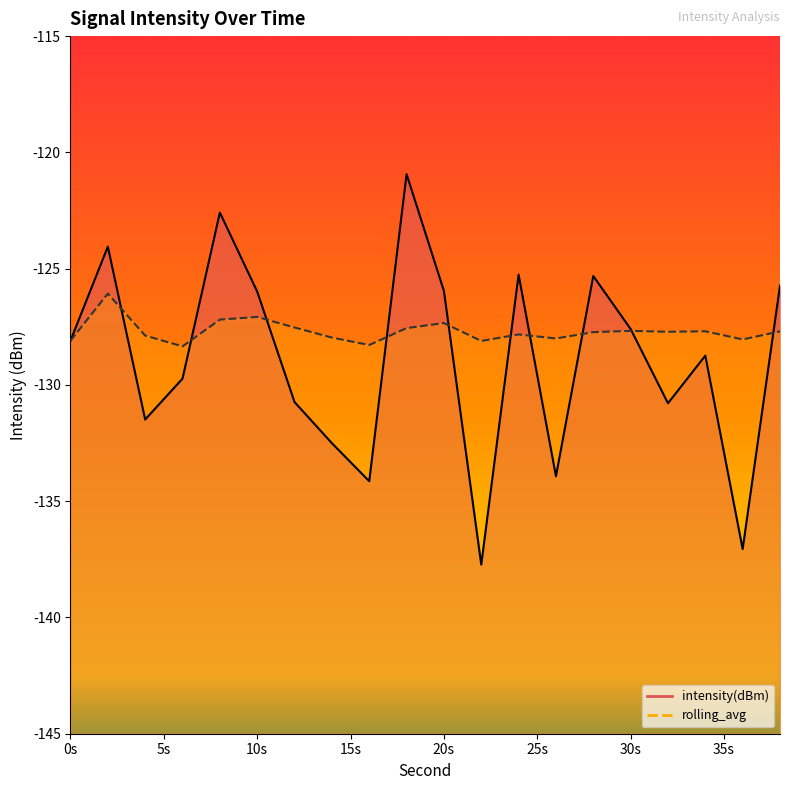

True or false: rolling_avg has more than 0 interior local peaks.

True